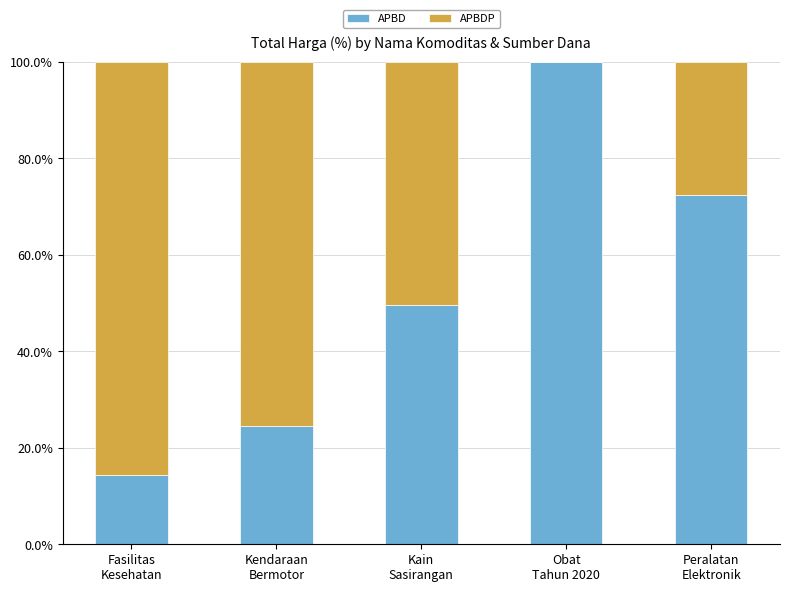

What is the highest value of the APBD series?

100.0